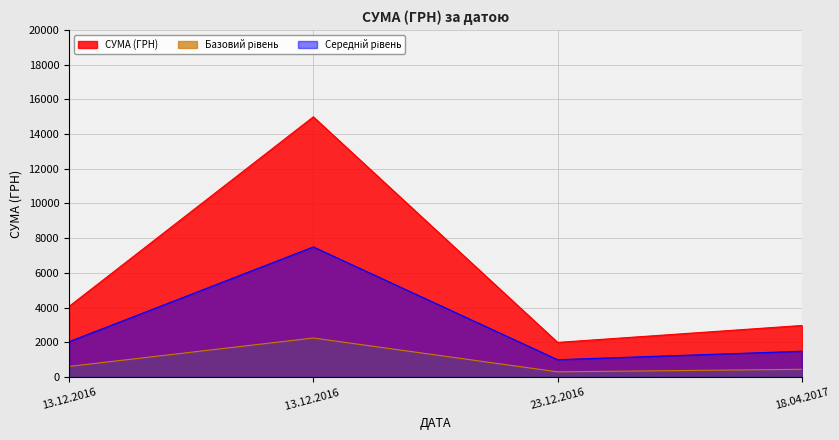

Which category has the lowest value in the СУМА (ГРН) series?

23.12.2016